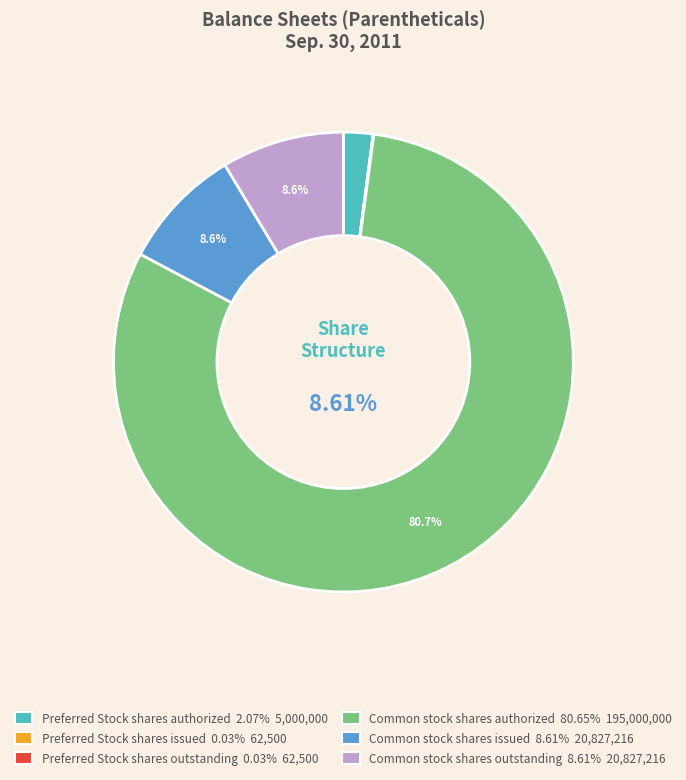

Combined, what portion of the pie is Common stock
shares issued and Common stock
shares outstanding?

17.2%